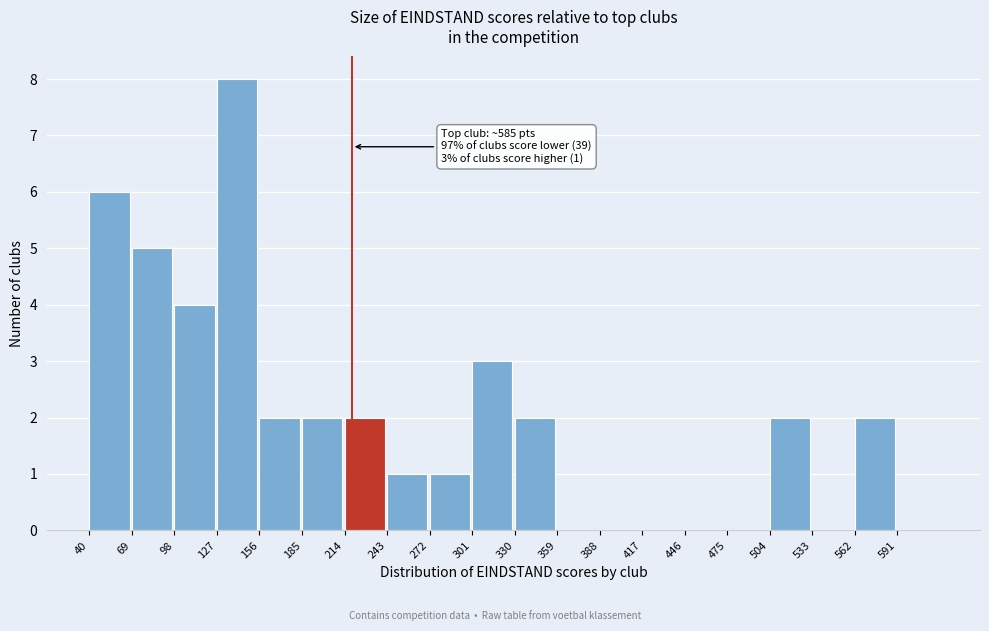

Over which range of the x-axis is the bar tallest?

127 to 156